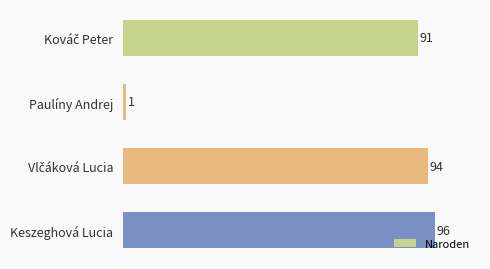

Which category has the lowest value across all series?

Paulíny Andrej